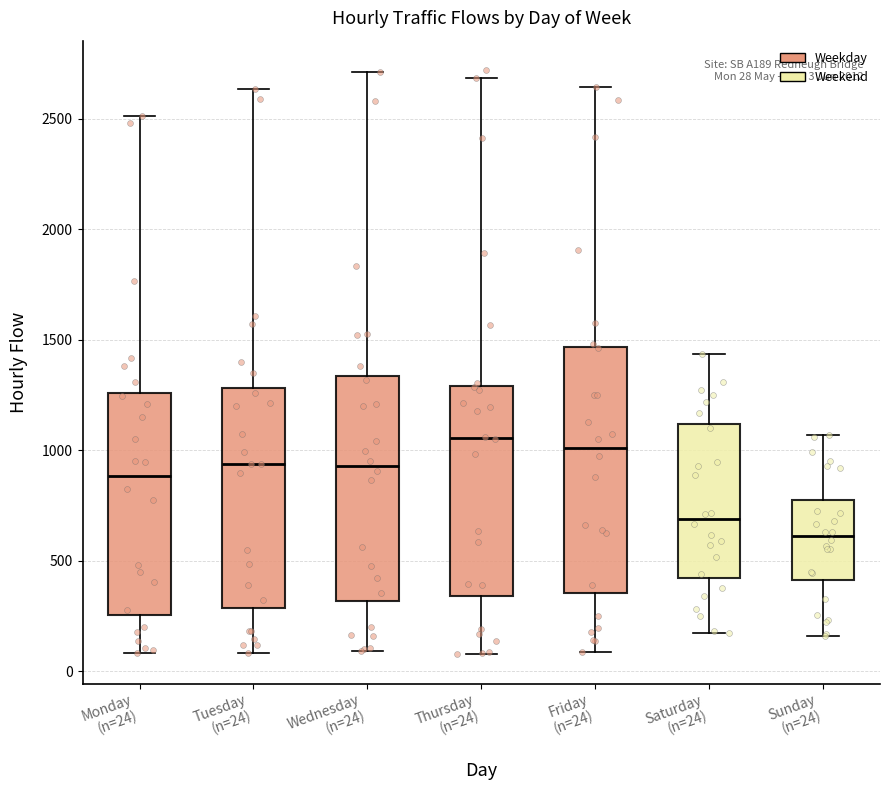

Which box is the tallest, from its lower edge to its upper edge?

Friday (n=24)